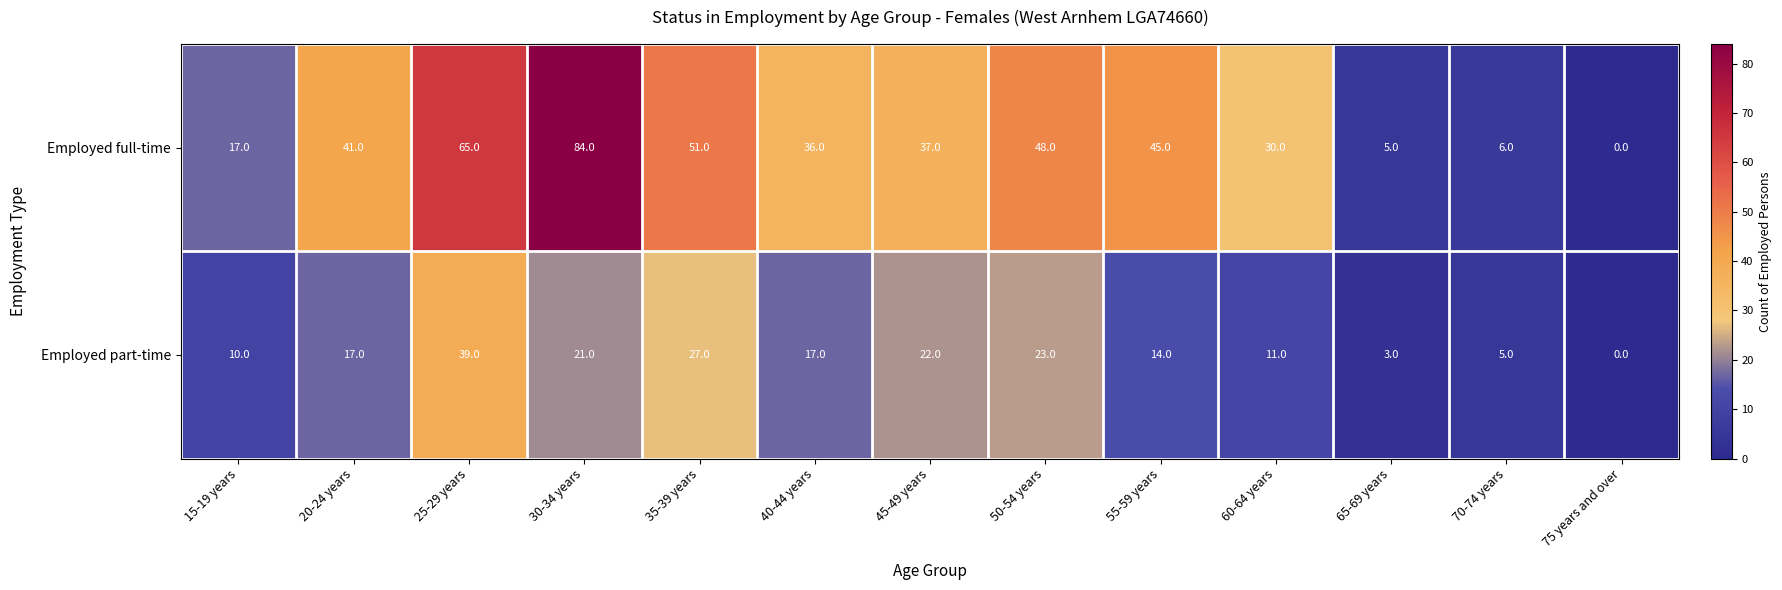

At how many categories does at least one series exceed 9?

10